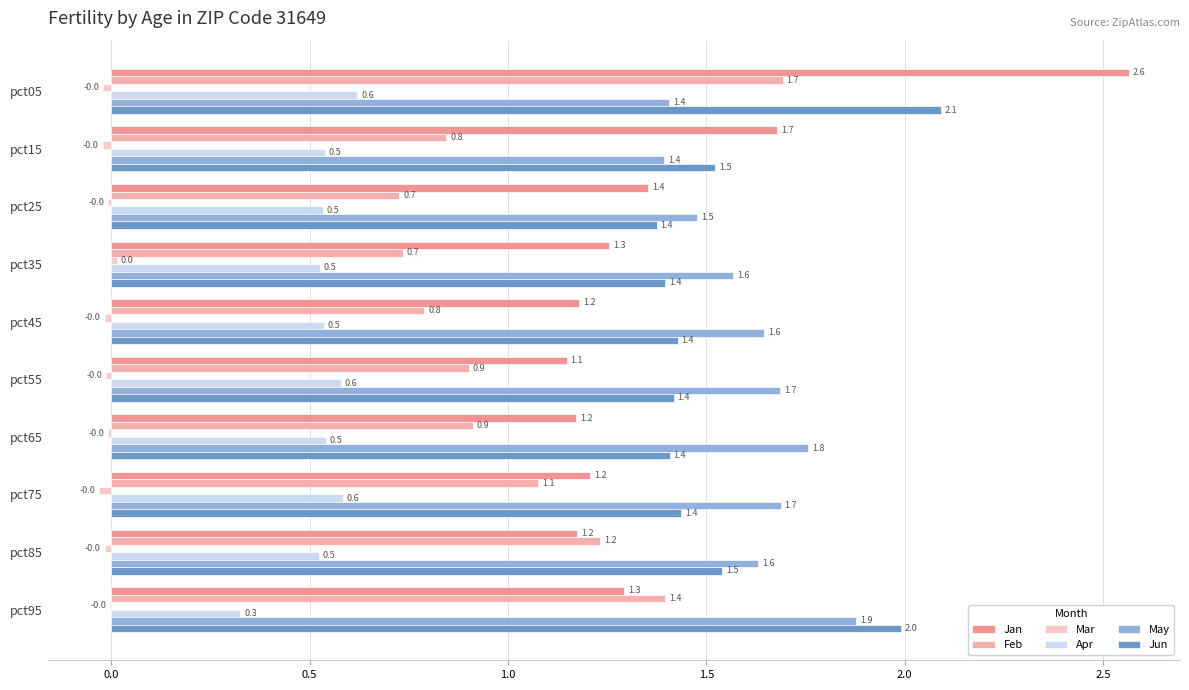

At which category is the sum across all series the highest?

pct05